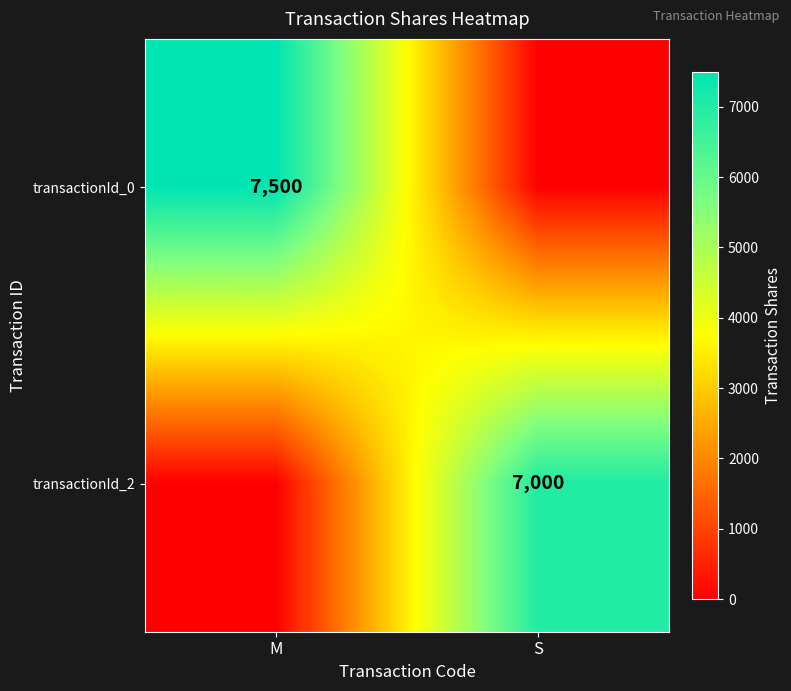

True or false: transactionId_2 has a value of 7000 at S.

True